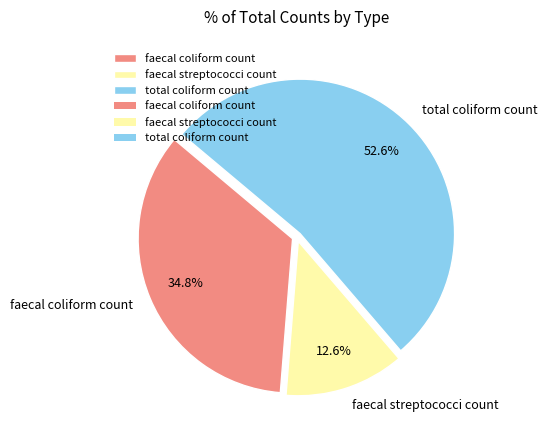

Which category has the smallest portion of the pie?

faecal streptococci count